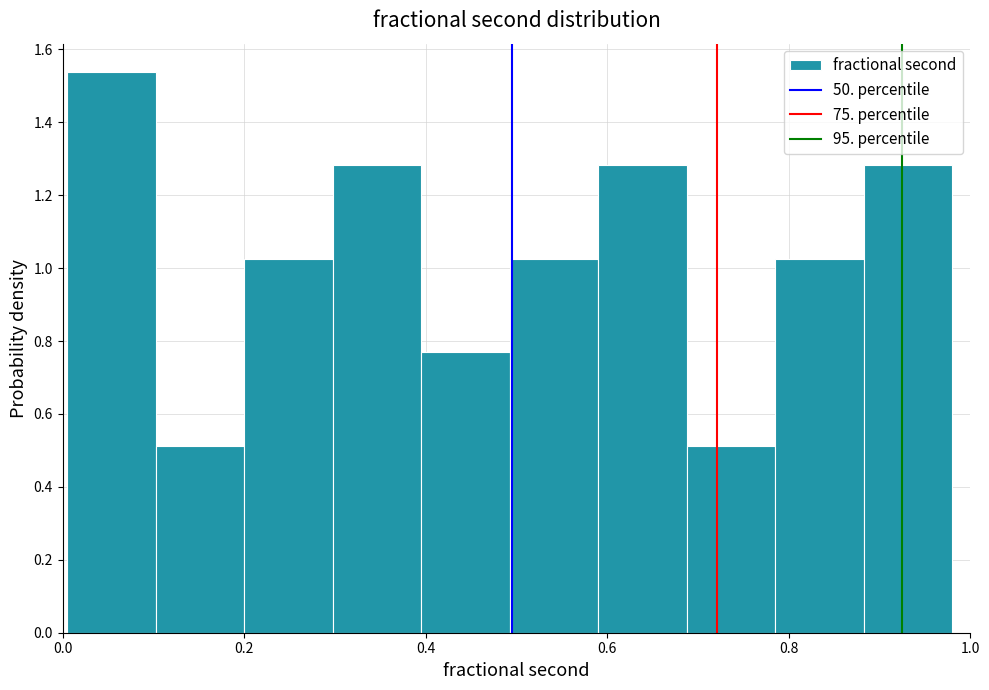

Reading left to right, list every bar in this chart as the range it spans on the x-axis followed by its height. Neither the bar edges nor the heights are printed on the chart, so give them approximately, as read against the axes.

0.00 to 0.10: 1.54
0.10 to 0.20: 0.52
0.20 to 0.30: 1.02
0.30 to 0.40: 1.28
0.40 to 0.50: 0.76
0.50 to 0.58: 1.02
0.58 to 0.68: 1.28
0.68 to 0.78: 0.52
0.78 to 0.88: 1.02
0.88 to 0.98: 1.28